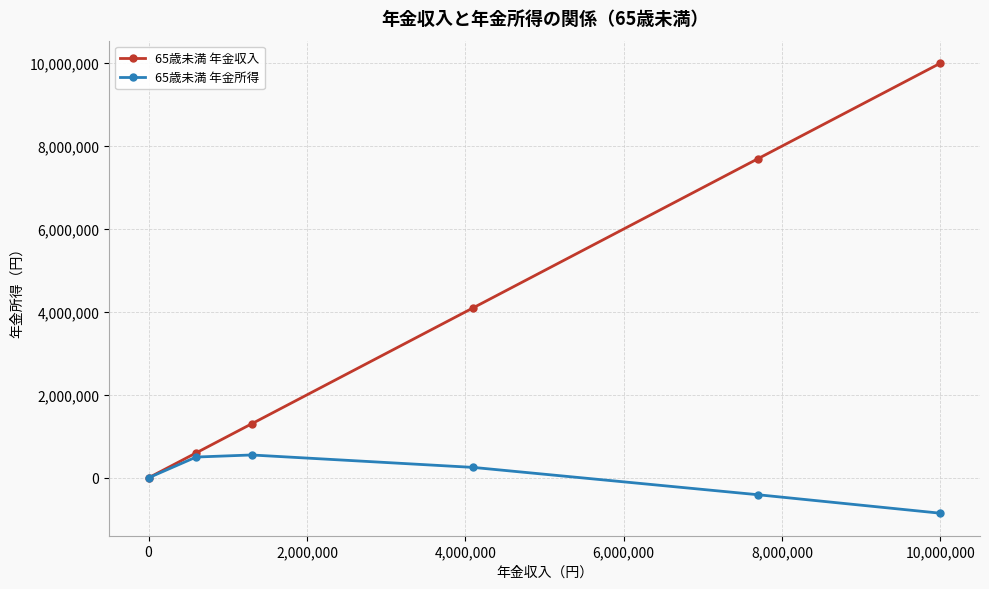

True or false: 65歳未満 年金所得 has more than 0 interior local peaks.

True